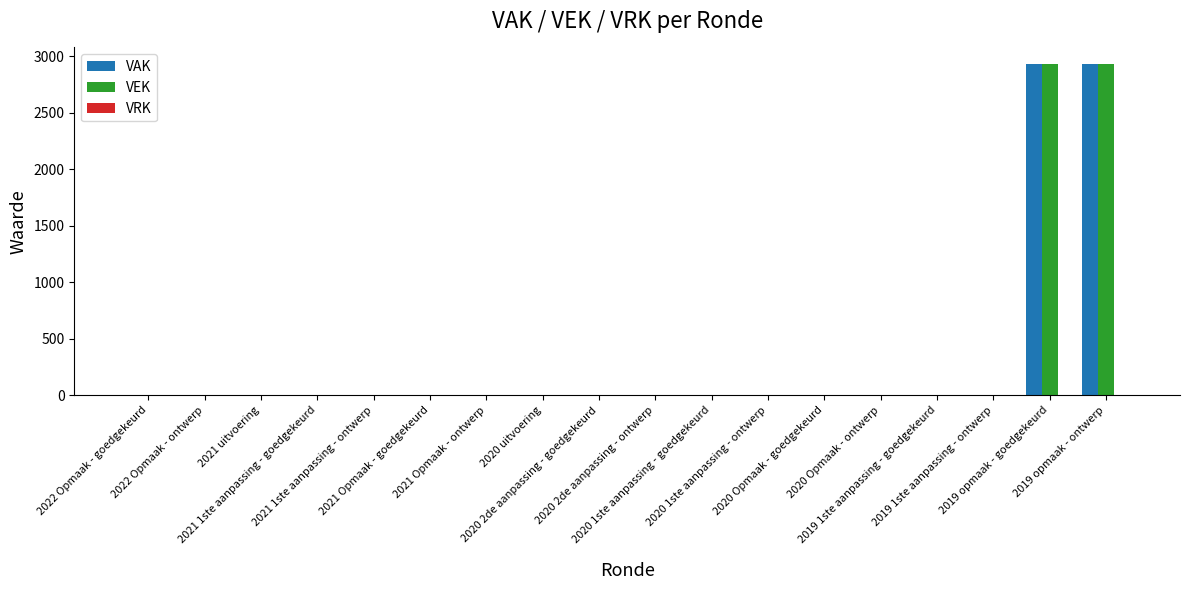

What is the maximum value for VAK?

2932